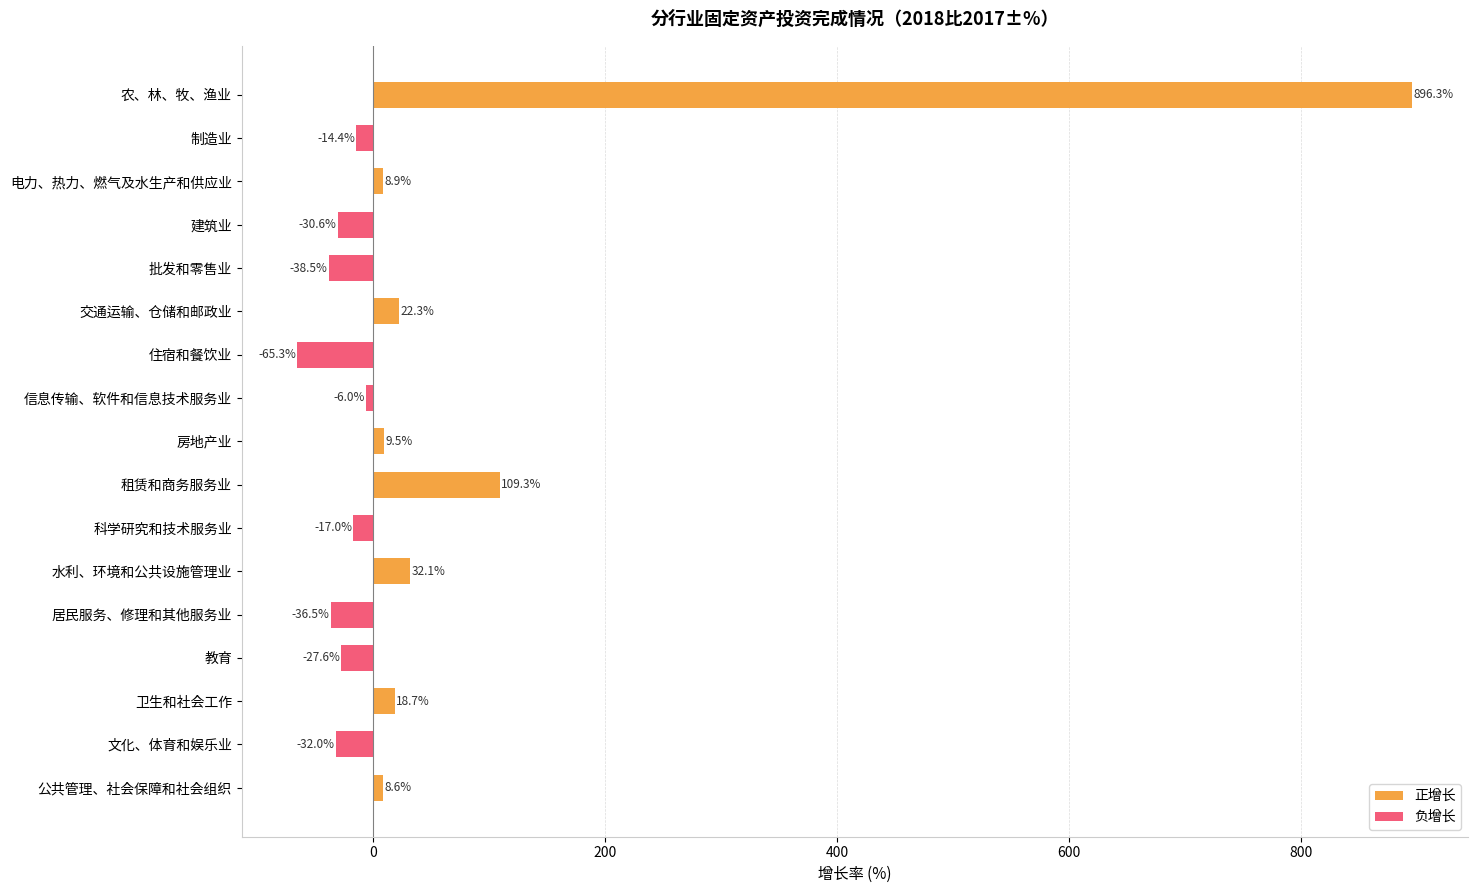

The value of 负增长 at 信息传输、软件和信息技术服务业 is -6.0. True or false?

True